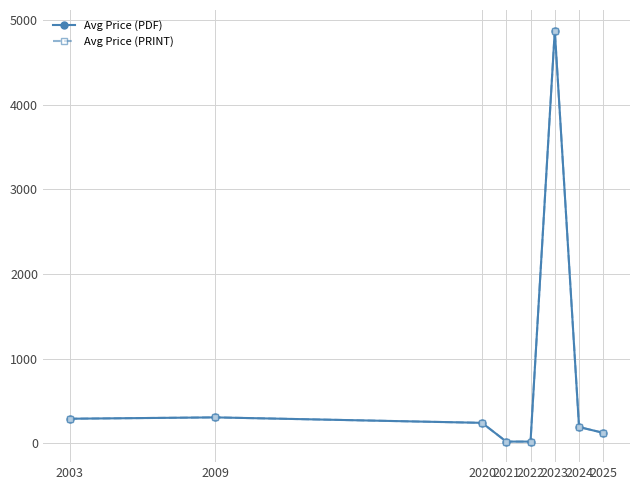

What is the difference between the second highest and minimum values in the Avg Price (PDF) series?

286.0